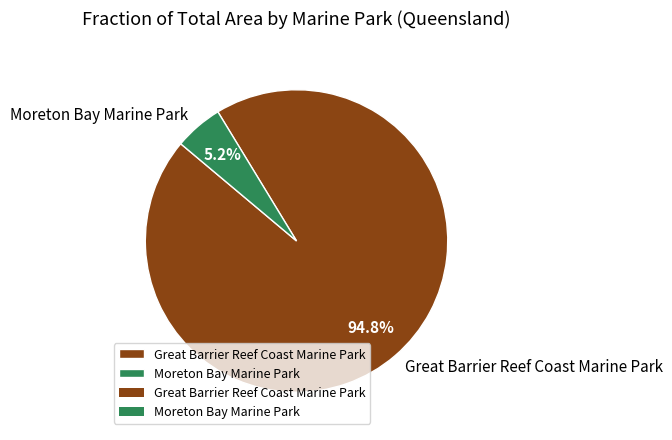

Count the number of slices in the pie.

2